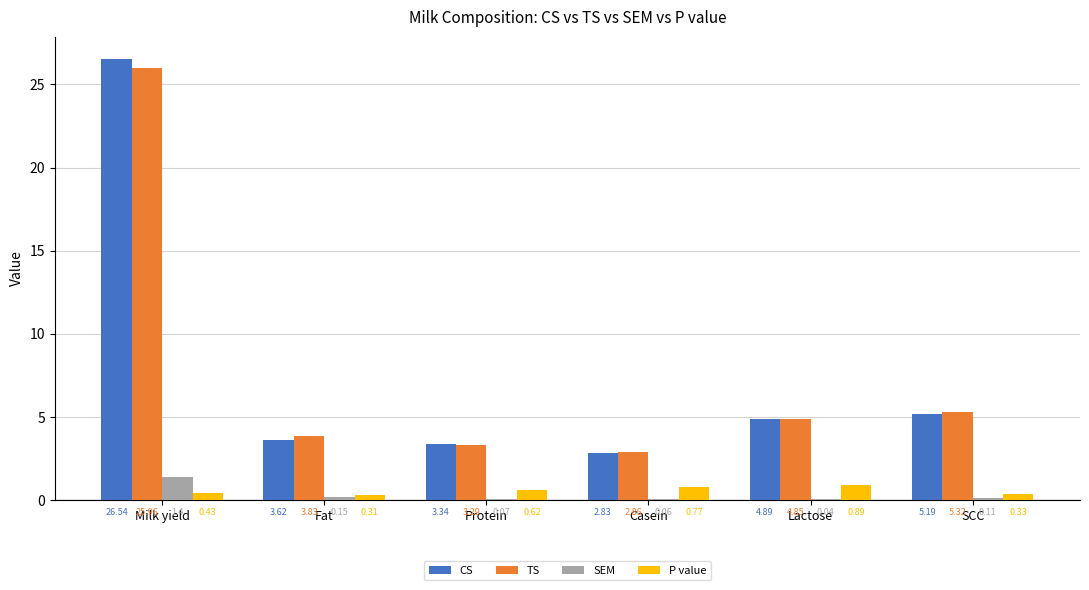

At which label is SEM closest to 0?

Lactose